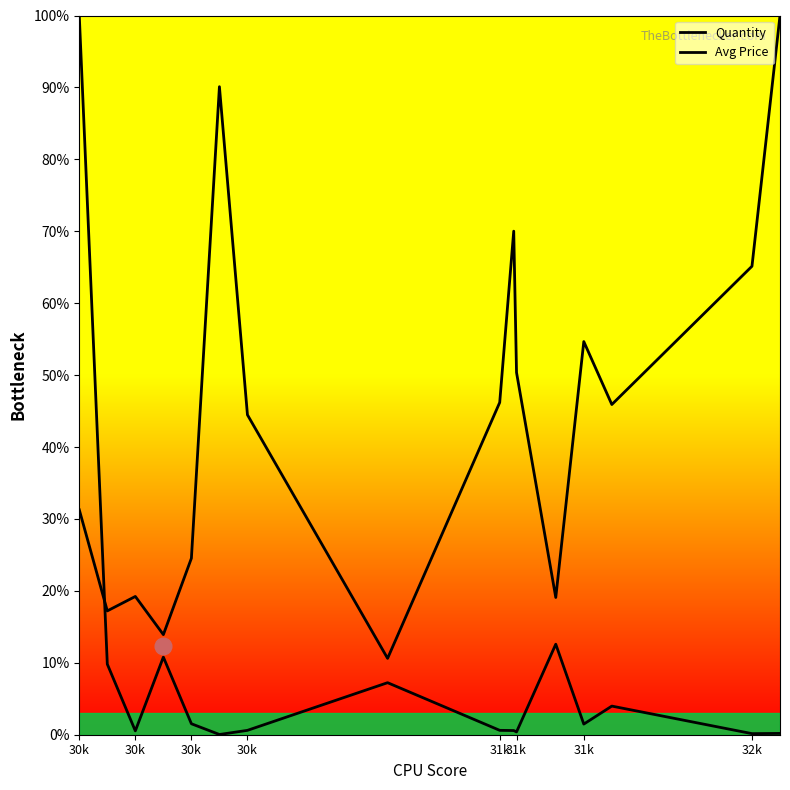

Which series has the widest spread of values?

Quantity